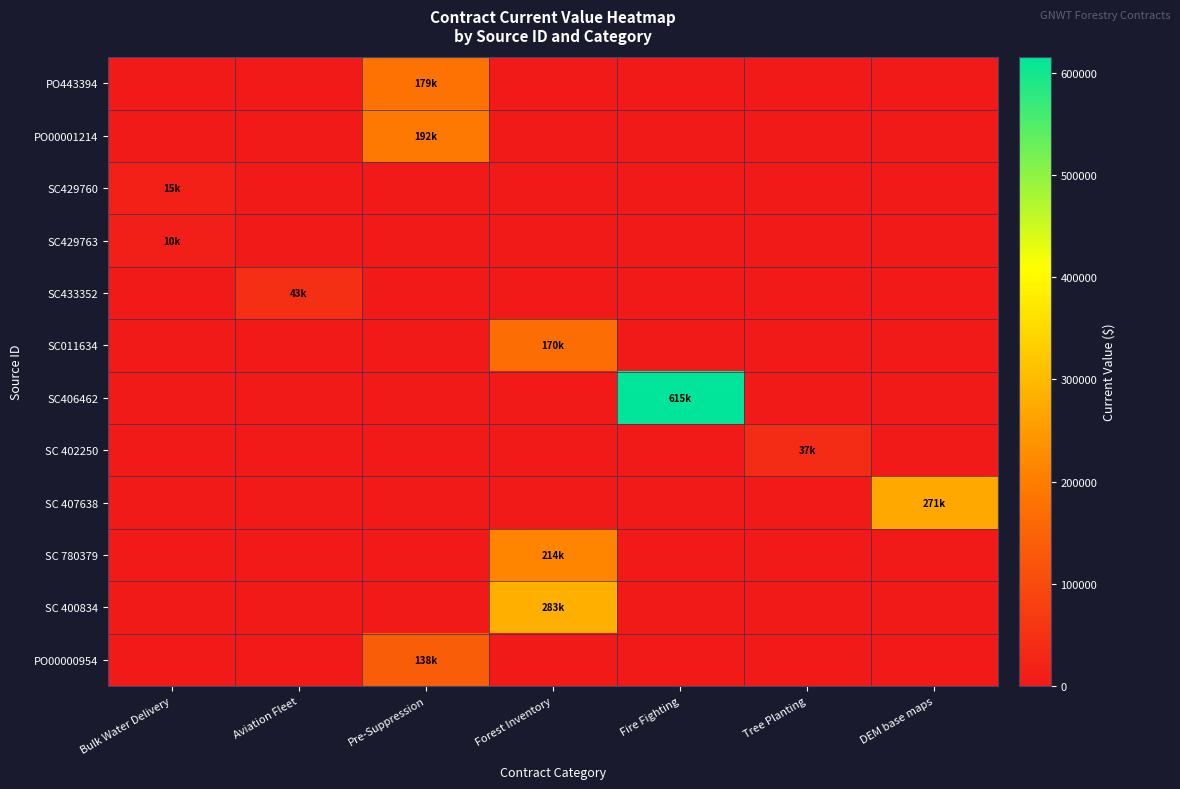

At Tree Planting, list the series in order from smallest to largest.

PO443394, PO00001214, SC429760, SC429763, SC433352, SC011634, SC406462, SC 407638, SC 780379, SC 400834, PO00000954, SC 402250